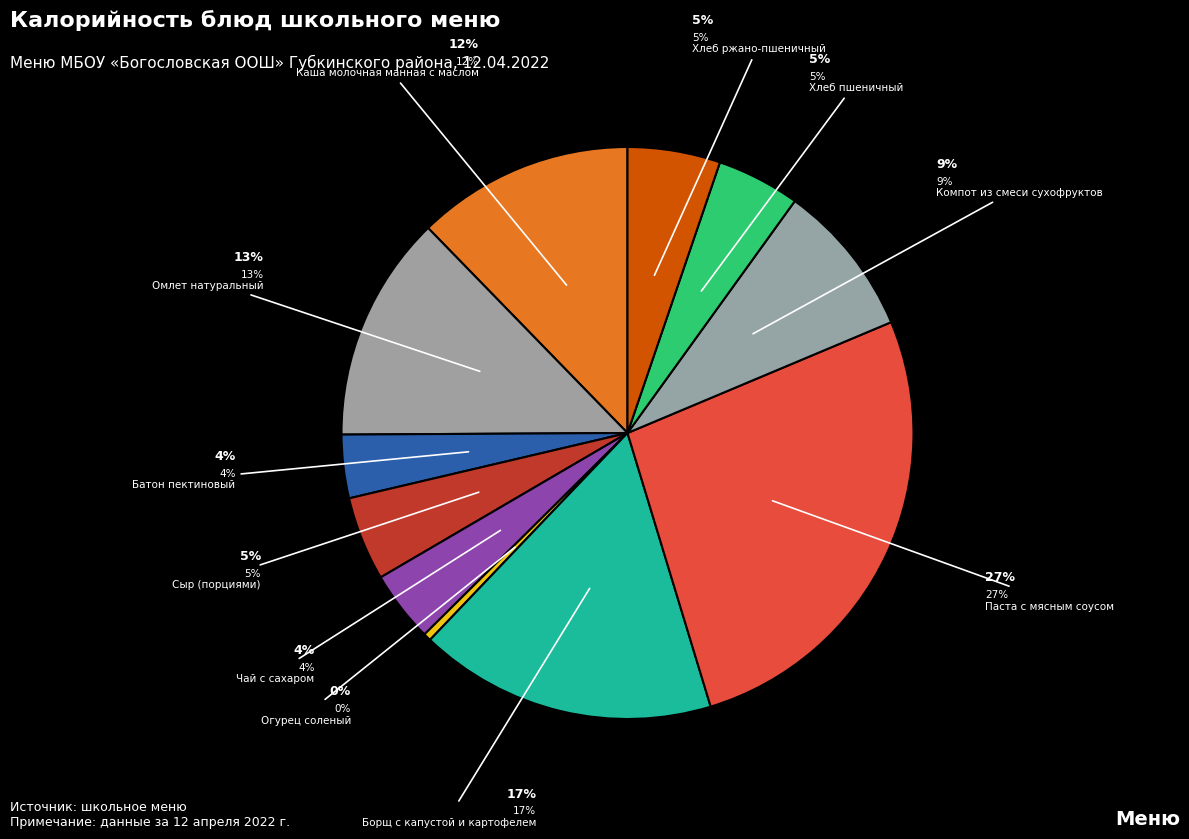

What is the ratio of the value at Омлет натуральный to the value at Батон пектиновый?

3.6